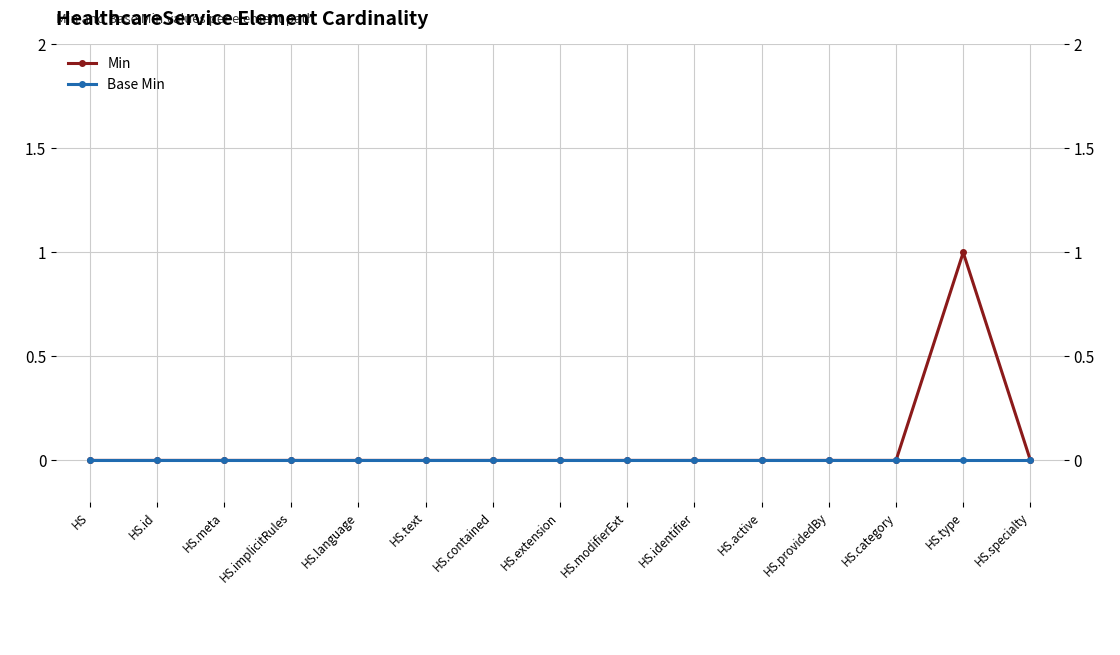

What is the label of the 12th point from the right?

HS.implicitRules